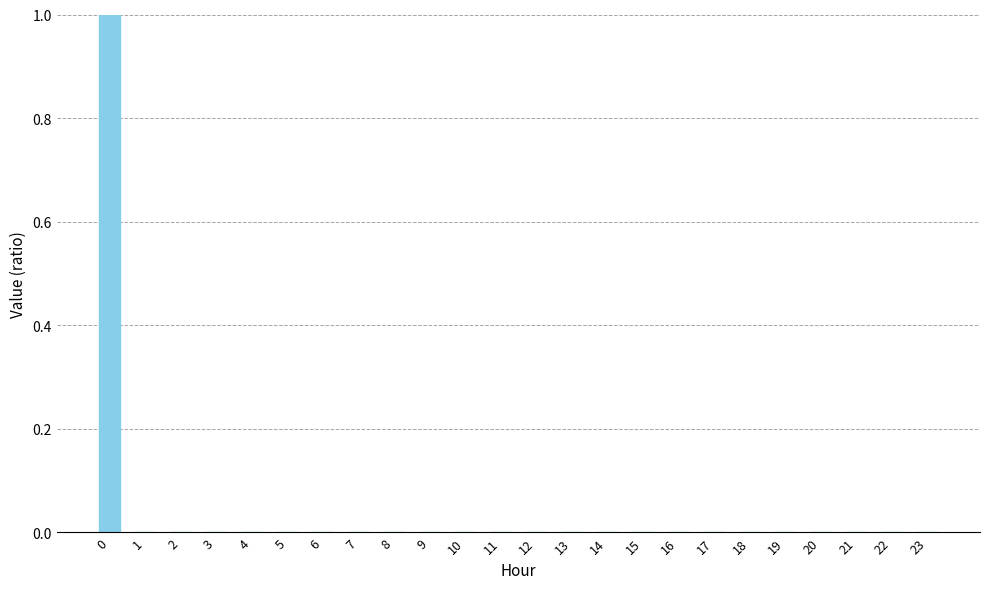

How many categories are shown in the chart?

24